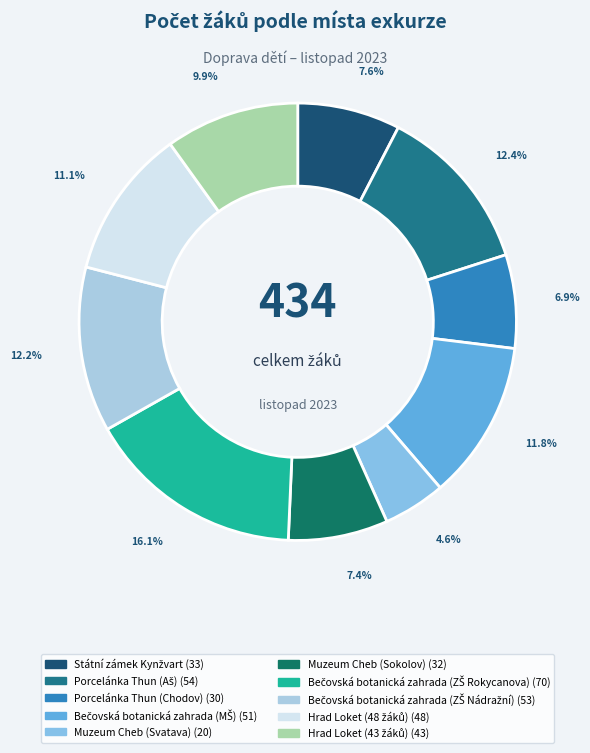

To the nearest percent, what is the combined percentage of Bečovská botanická zahrada (MŠ) and Porcelánka Thun (Aš)?

24%